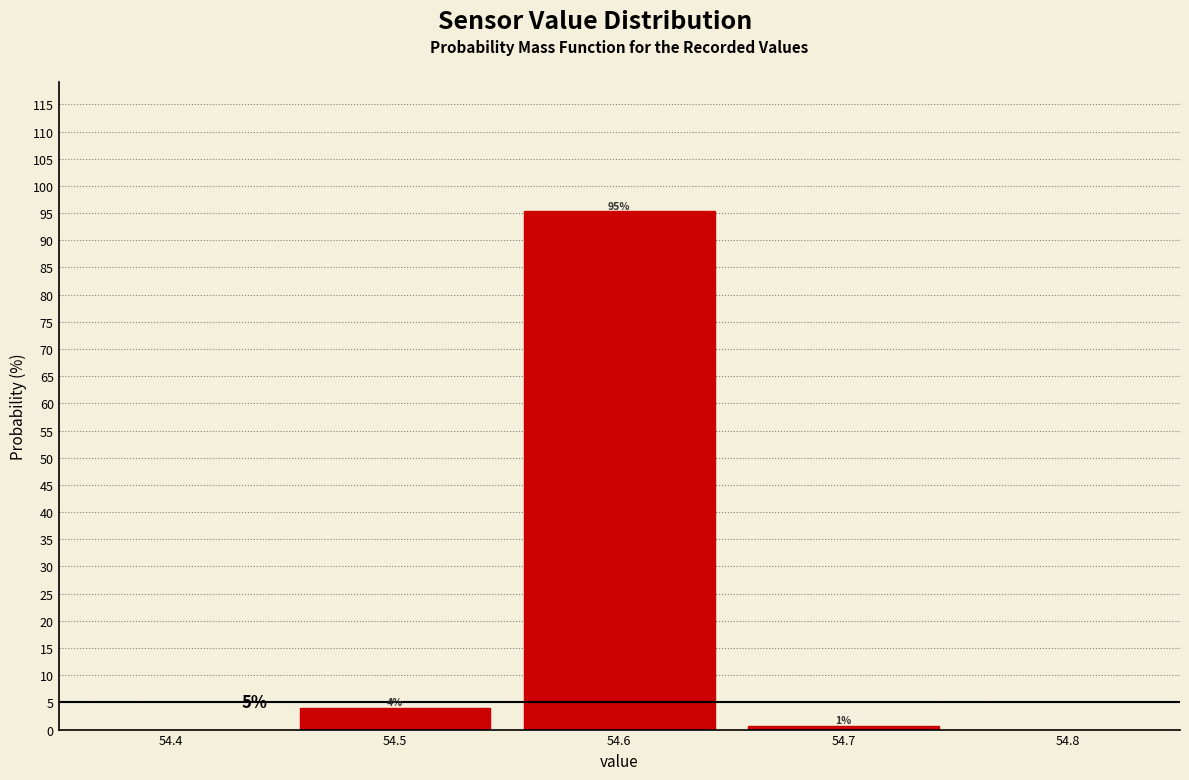

Which range on the x-axis has the tallest bar?

54.55 to 54.65